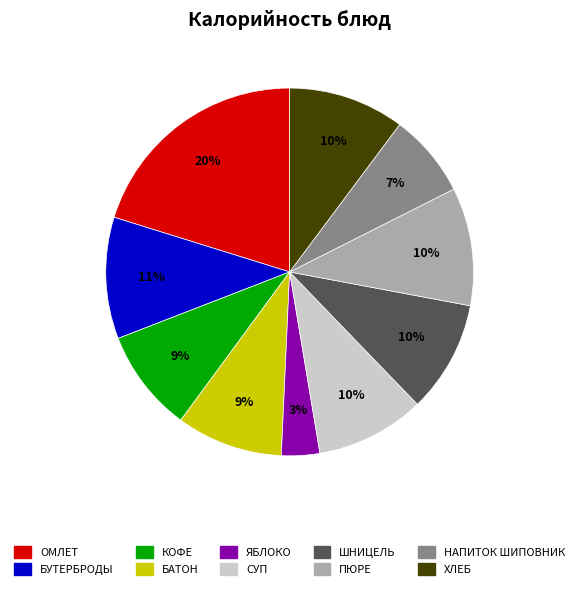

To the nearest percent, what is the average slice percentage?

10%